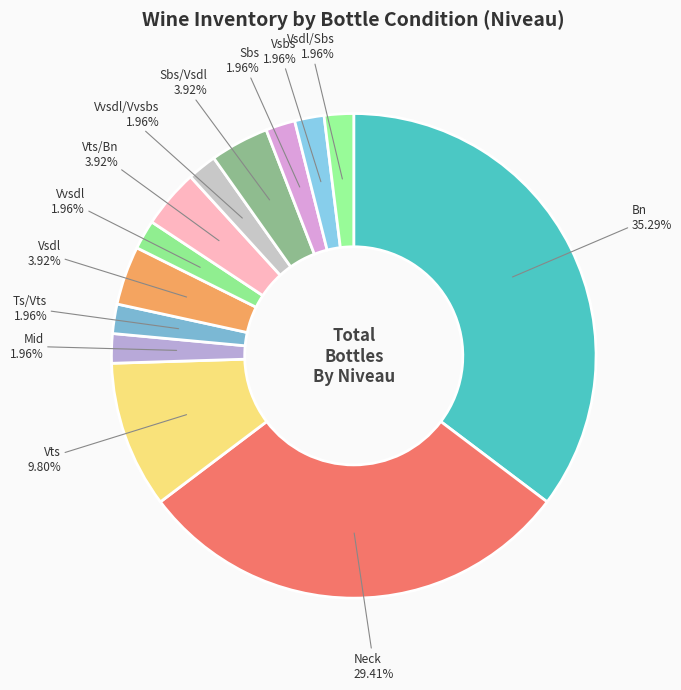

How many segments does this pie chart have?

13